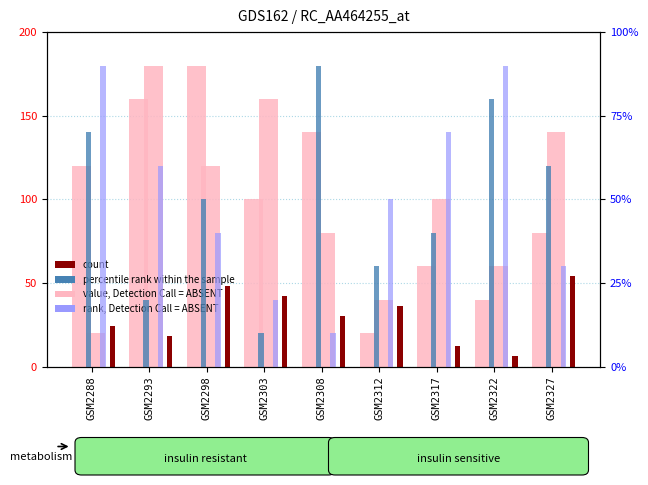

Between GSM2327 and GSM2317, which is larger?

GSM2327